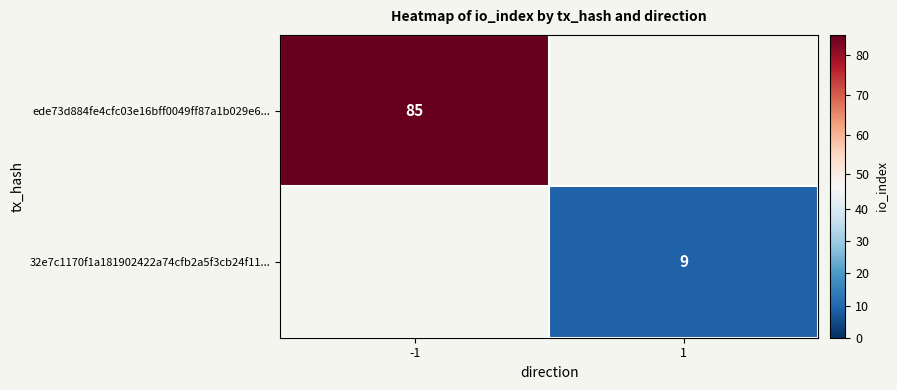

The value of 32e7c1170f1a181902422a74cfb2a5f3cb24f11... at 1 is 9. True or false?

True